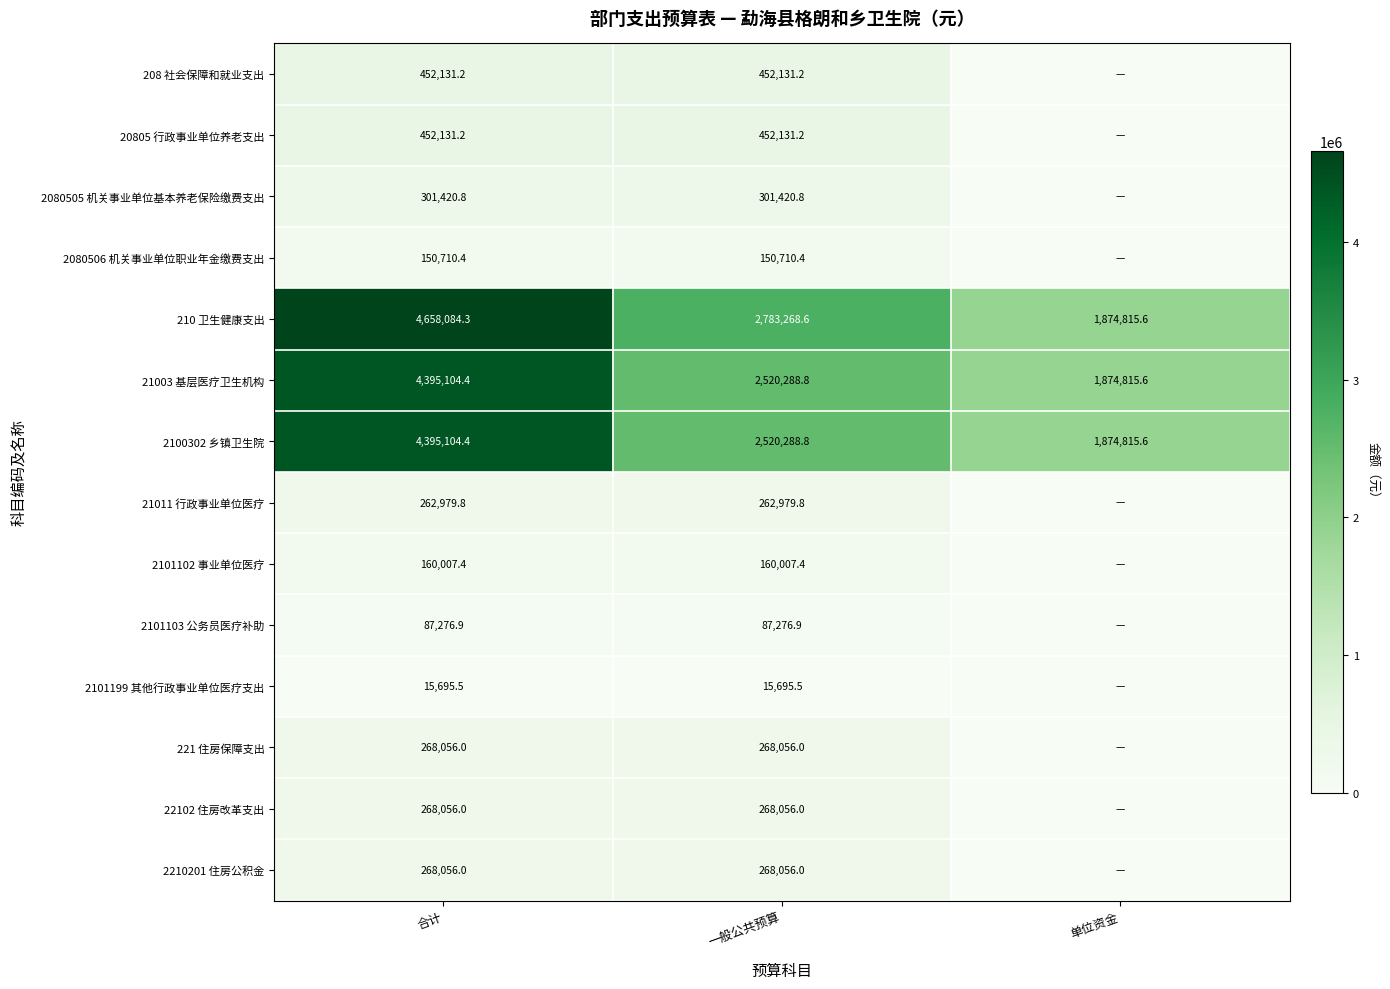

Between 合计 and 一般公共预算, which series saw the biggest shift?

210 卫生健康支出